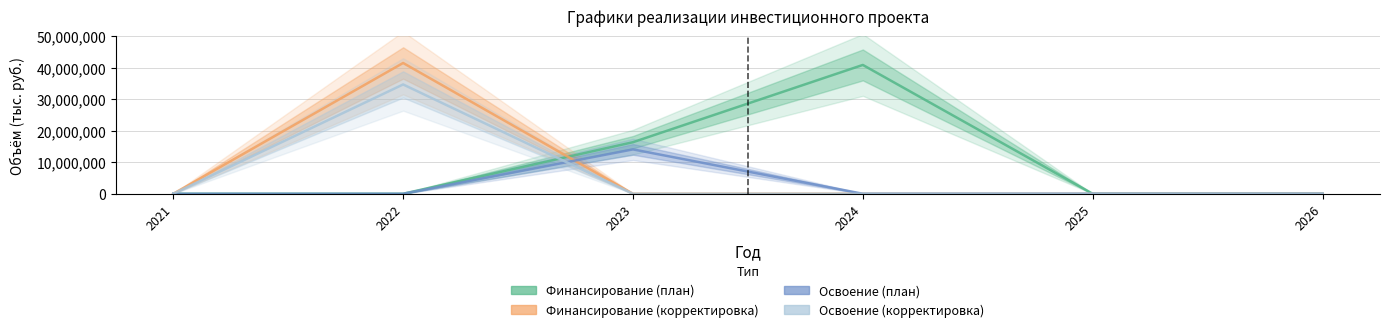

Which category has the lowest value in the Освоение (корректировка) series?

2021